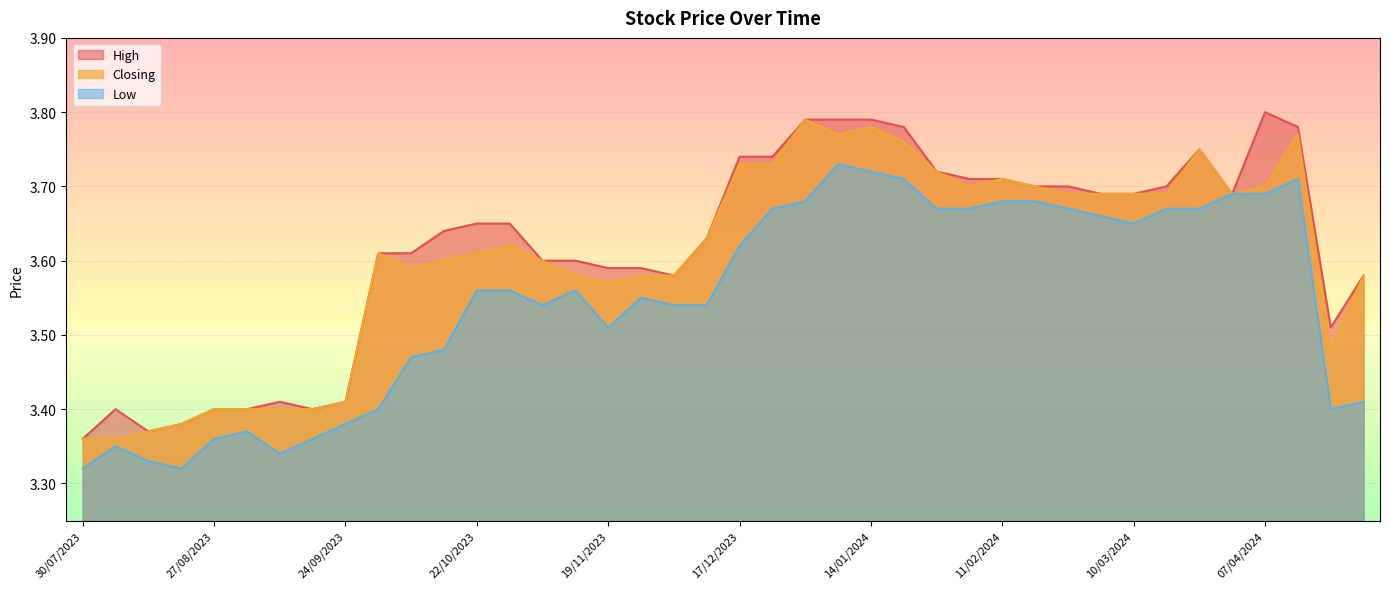

What are all the series names shown in the legend?

High, Closing, Low